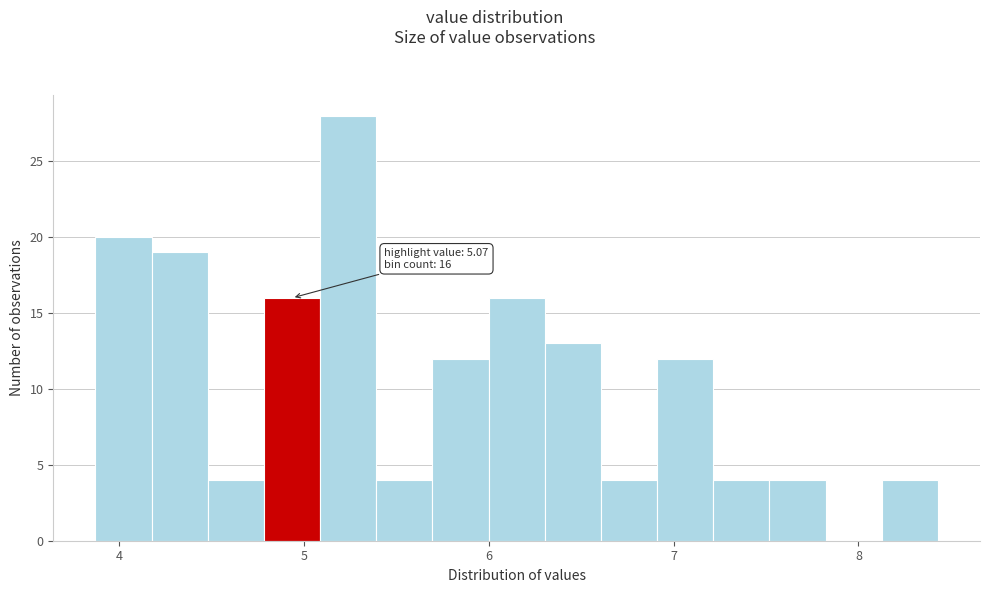

Read against the x-axis, roughly where is the centre of the tallest bar?

5.2